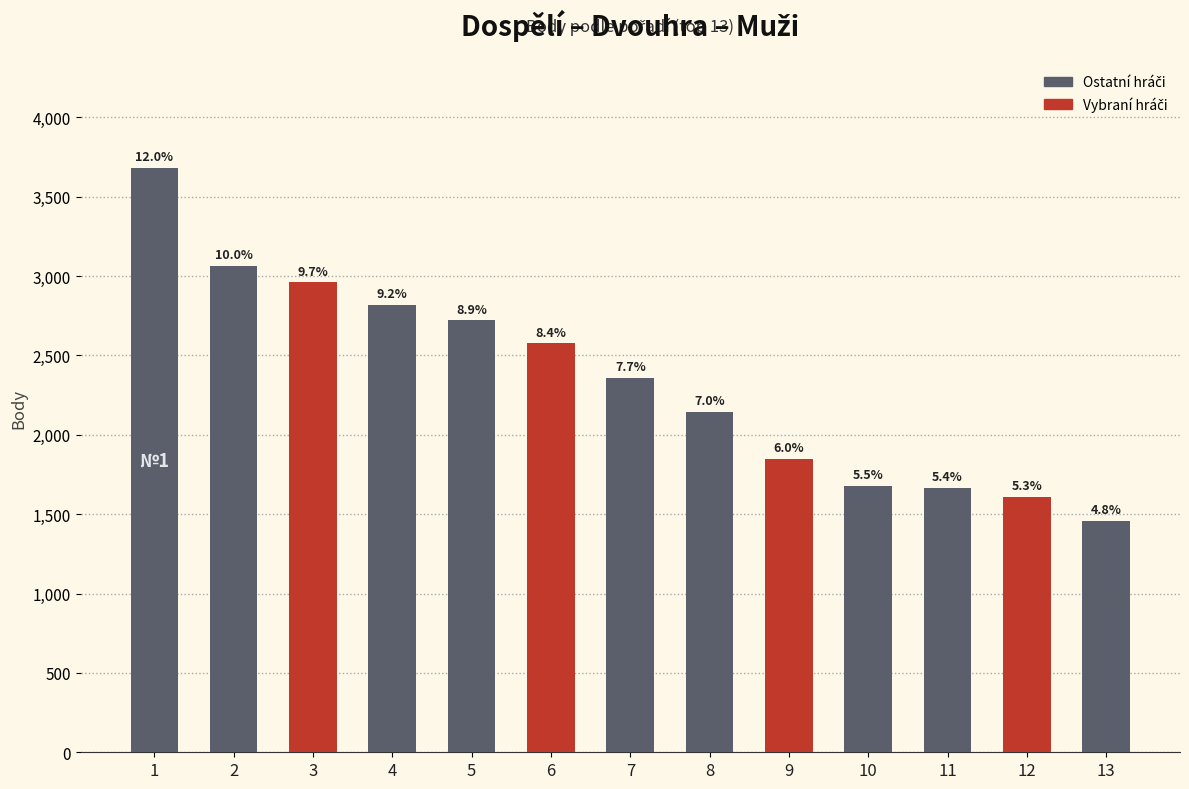

The value at 10 is 622. True or false?

False